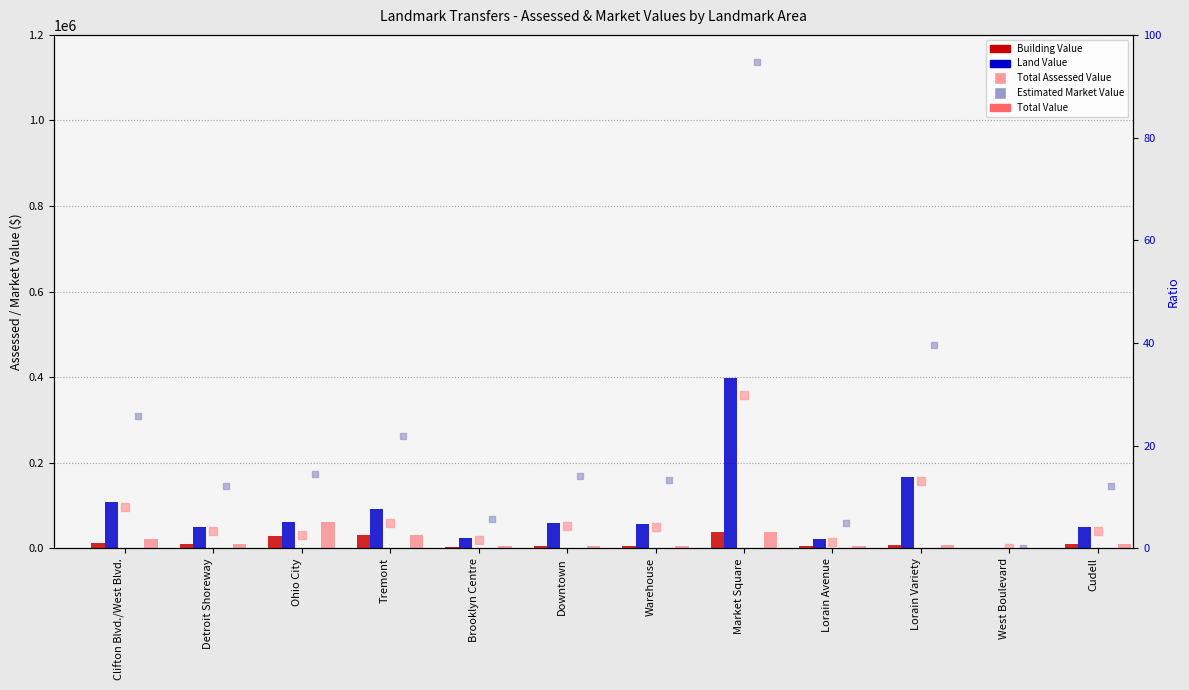

Which series contains the lowest Y value?

Building Value